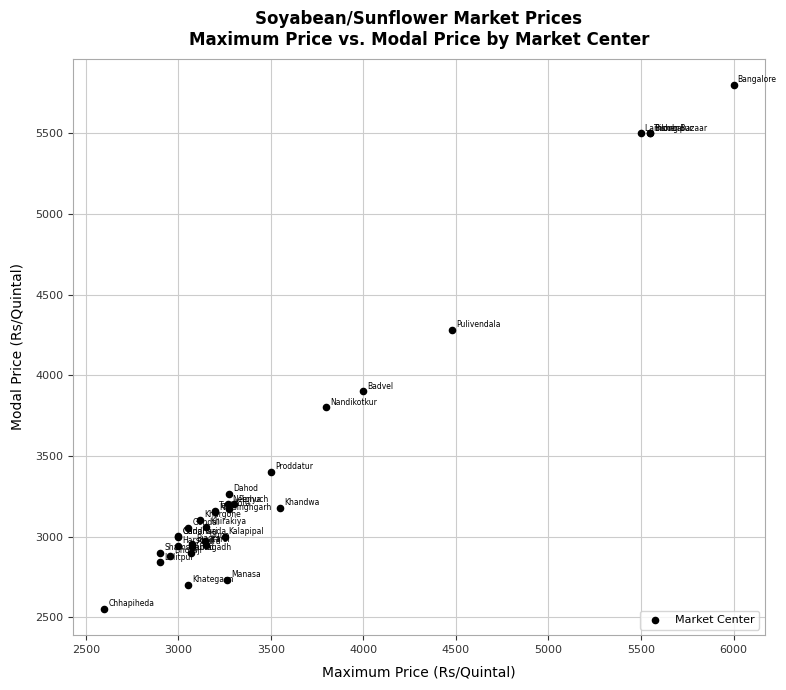

What Y value in the scatter plot is closest to 4175?

4280